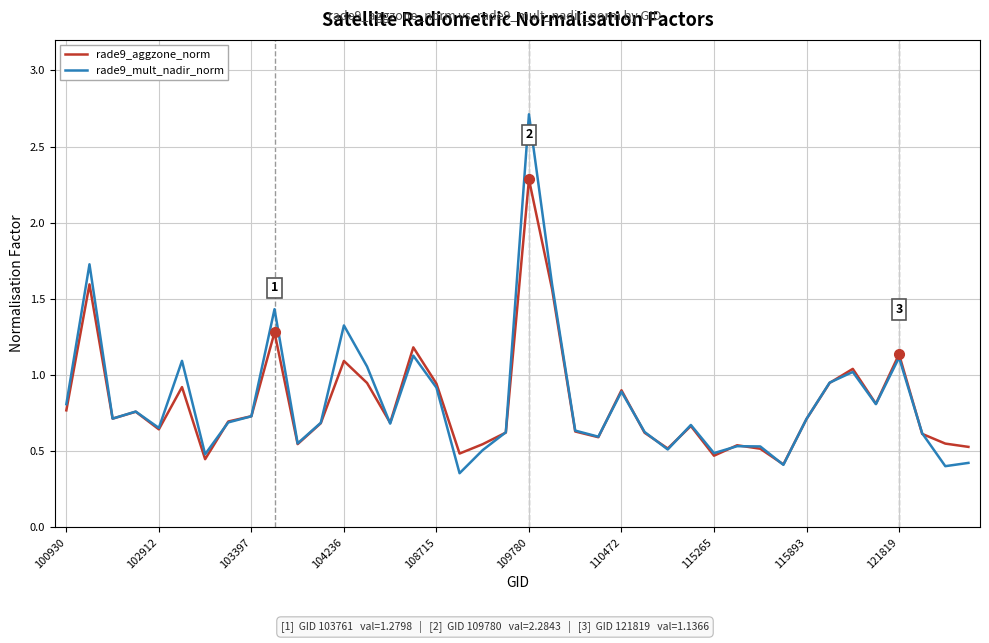

Does the chart have visible grid lines?

Yes